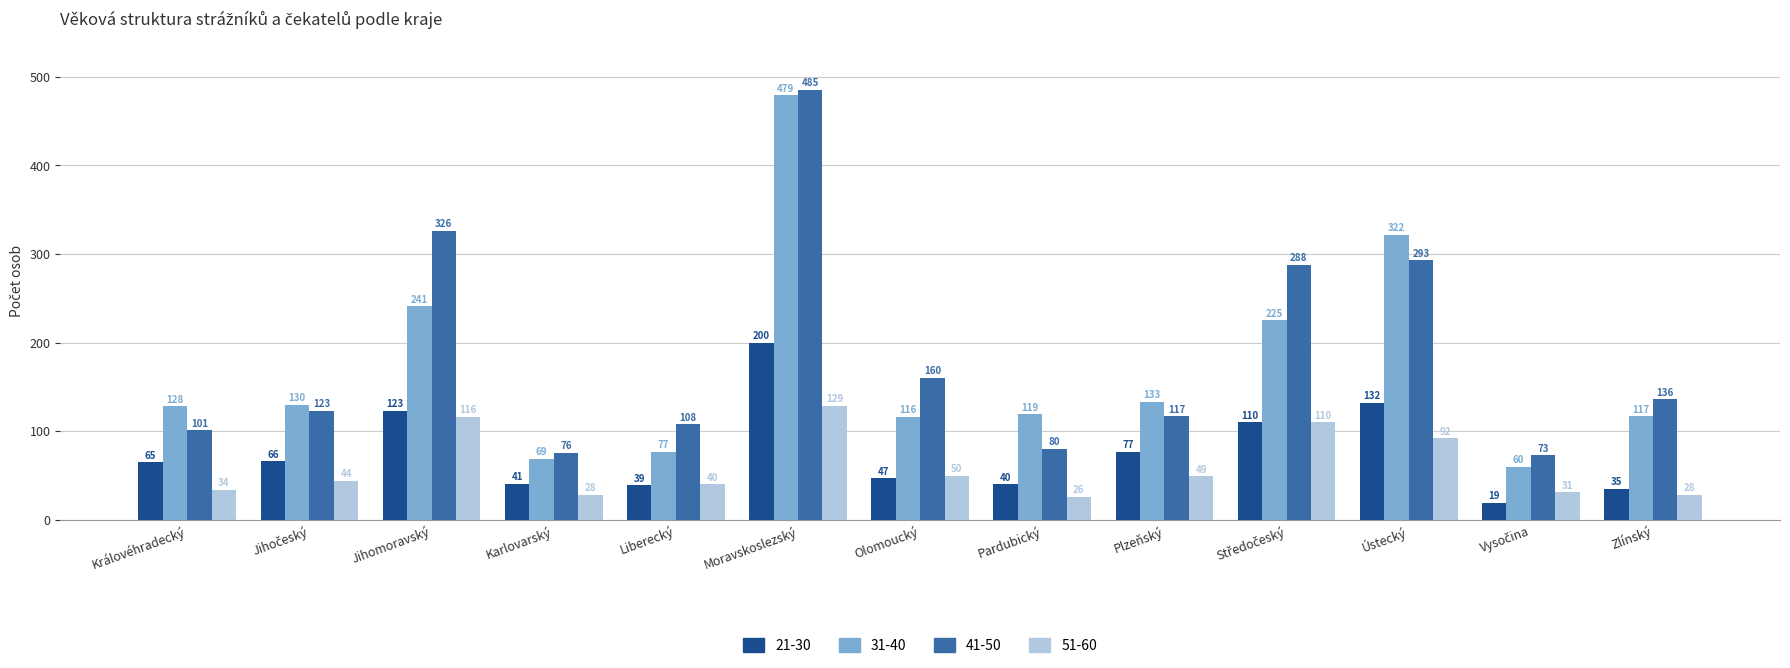

What is the minimum value for 31-40?

60